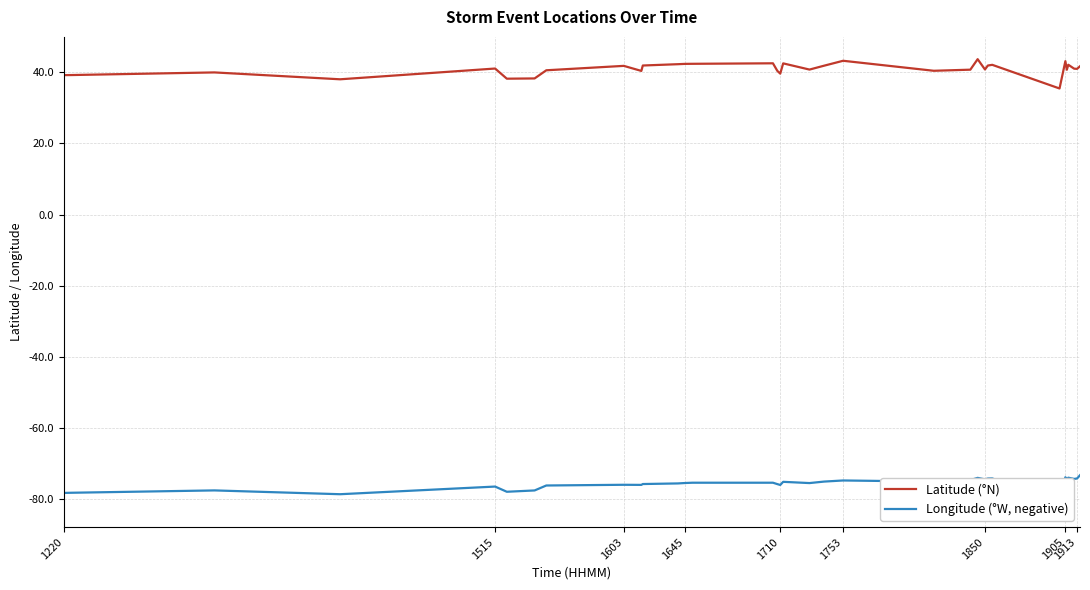

The value of Latitude (°N) at 1850 is 40.7. True or false?

True